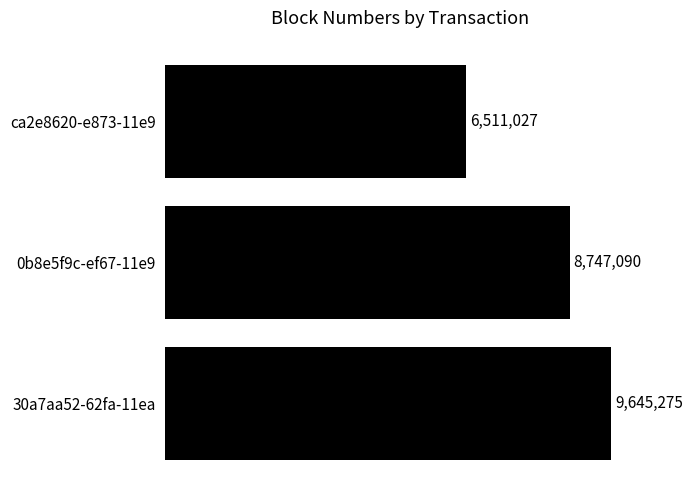

Does the chart contain any negative values?

No